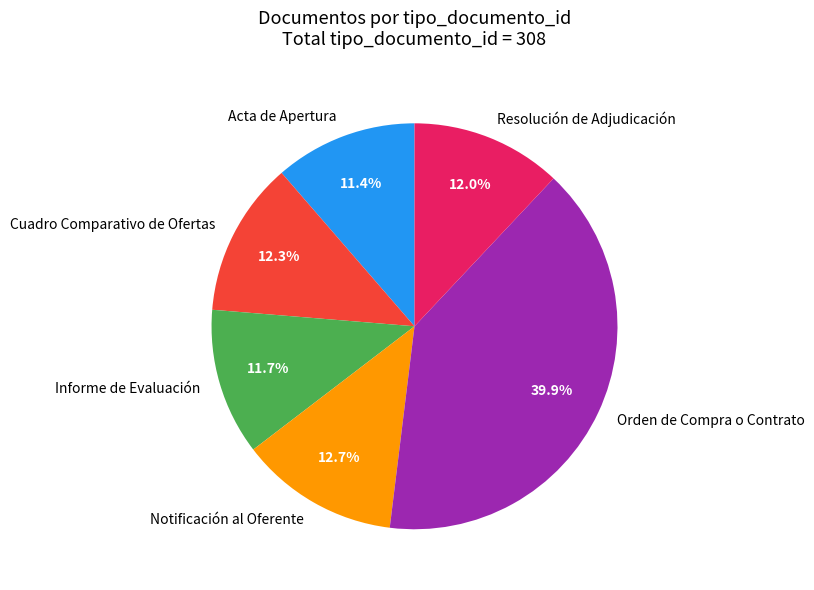

Which slice is the largest?

Orden de Compra o Contrato